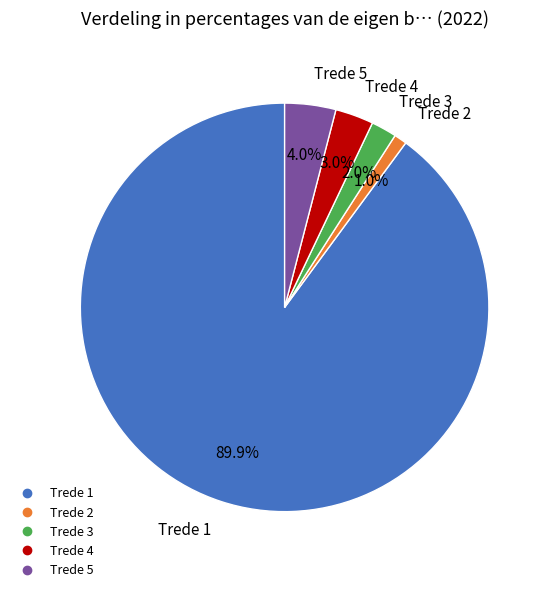

How many slices are in this pie chart?

5